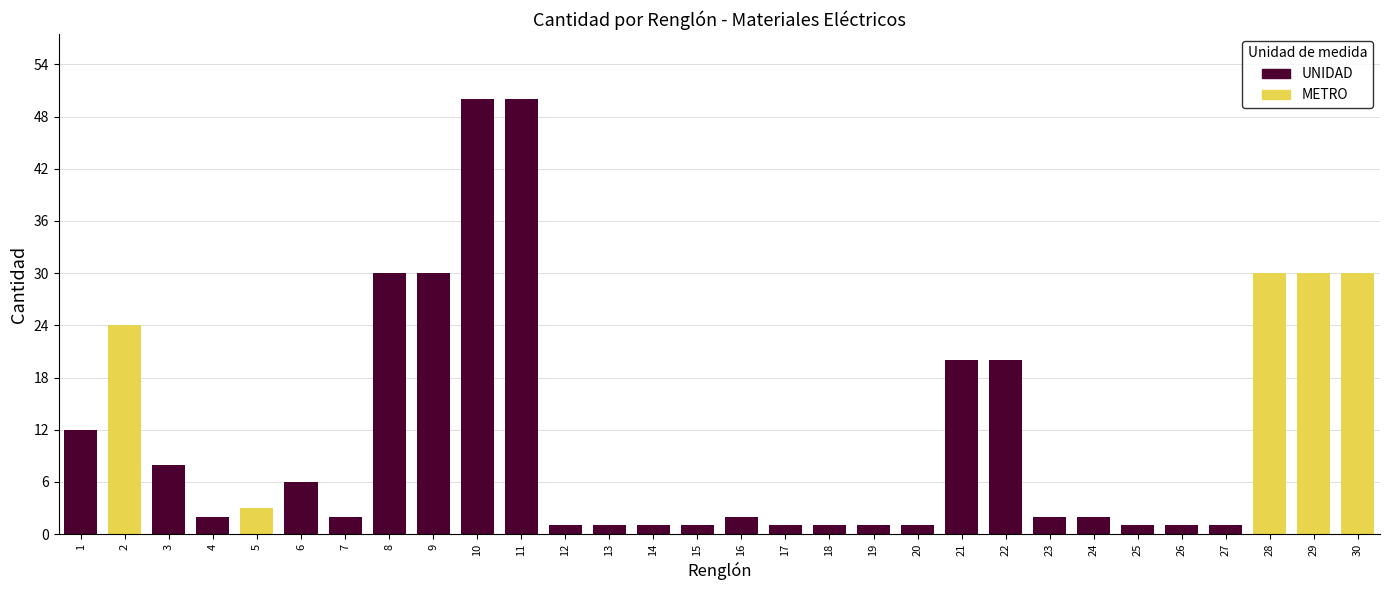

What is the maximum value for UNIDAD?

50